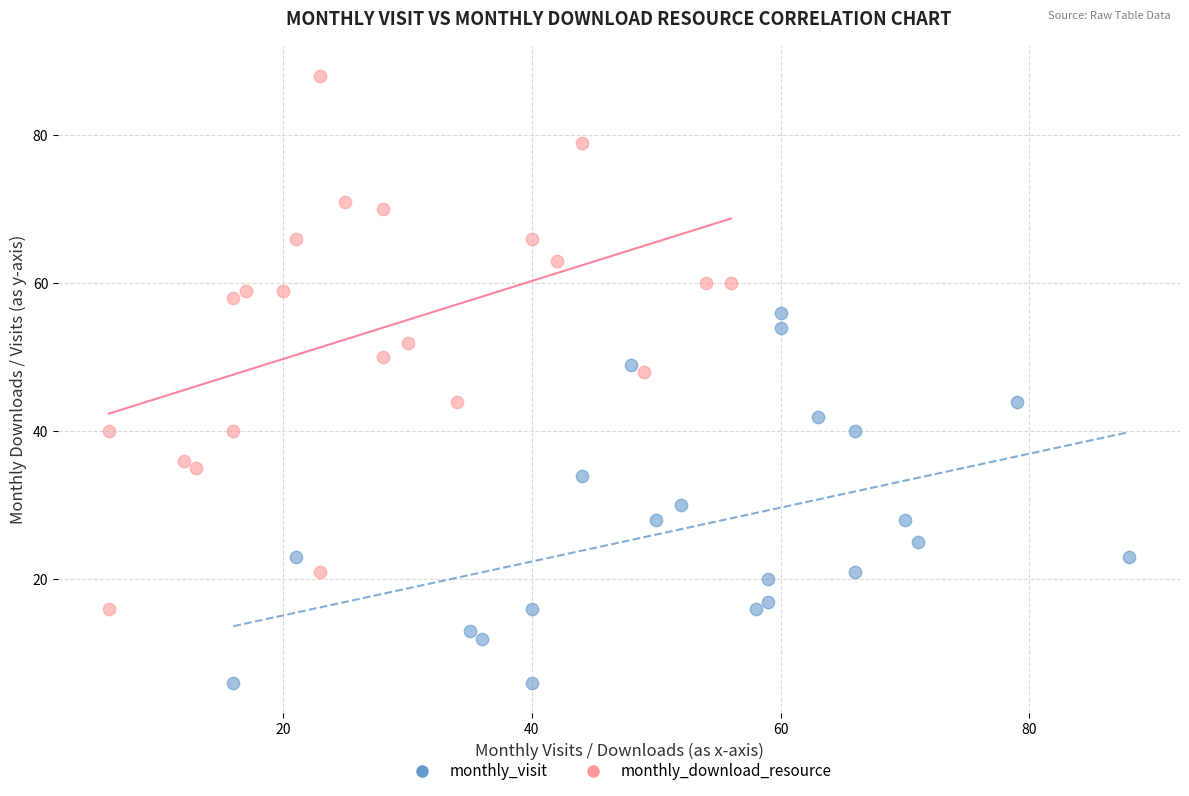

Which series has the largest Y range (max minus min)?

monthly_download_resource